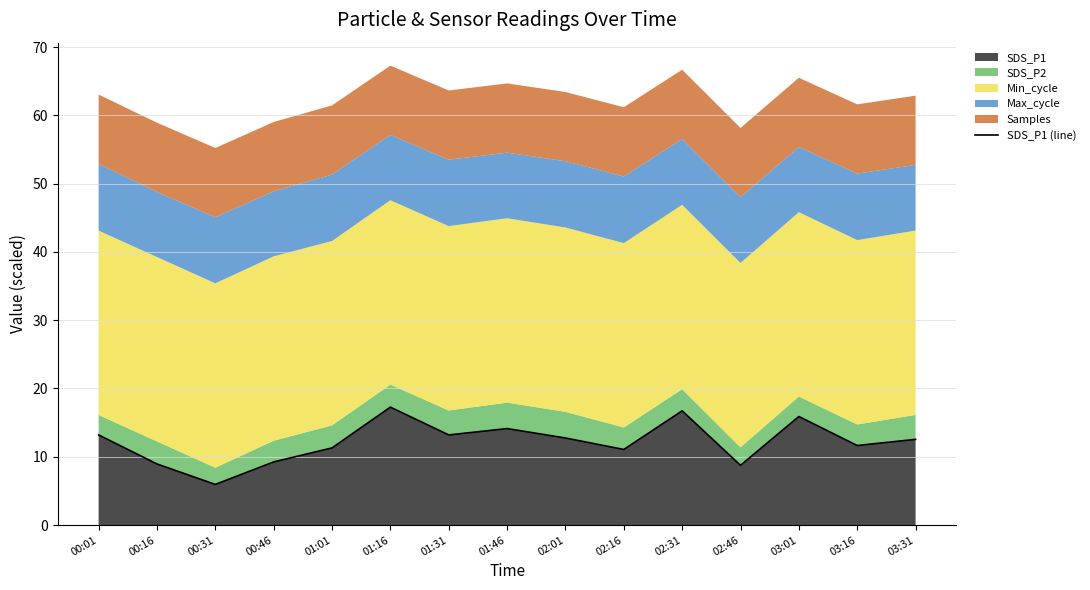

True or false: SDS_P1 has a value of 30.3 at 01:16.

False